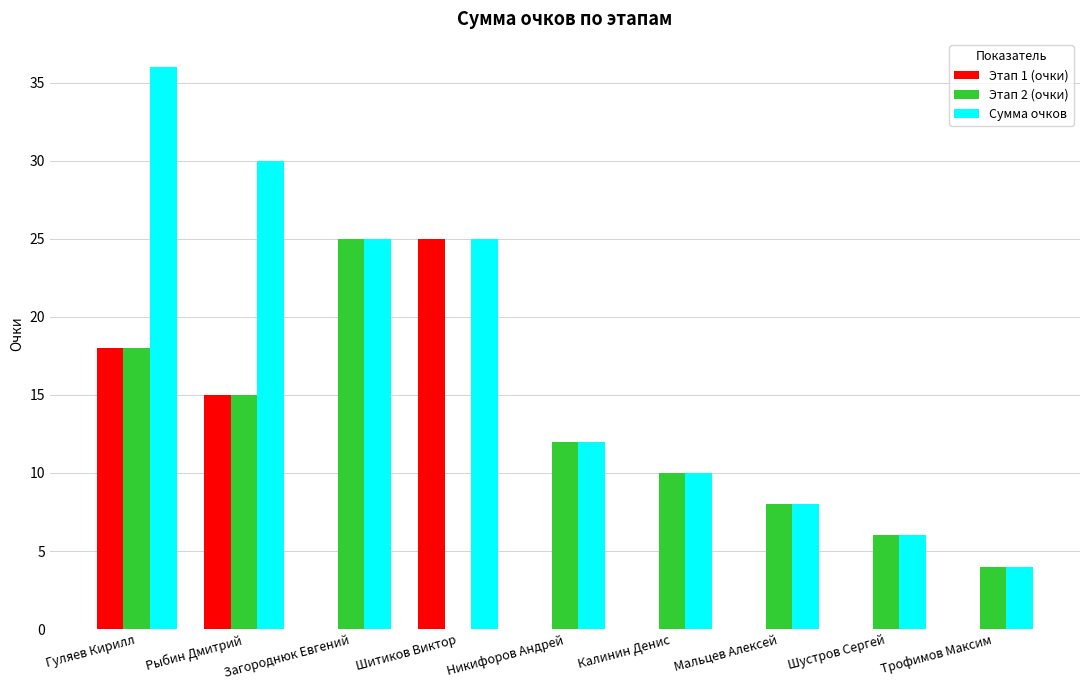

What is the spread (max minus min) of values at Загороднюк Евгений?

25